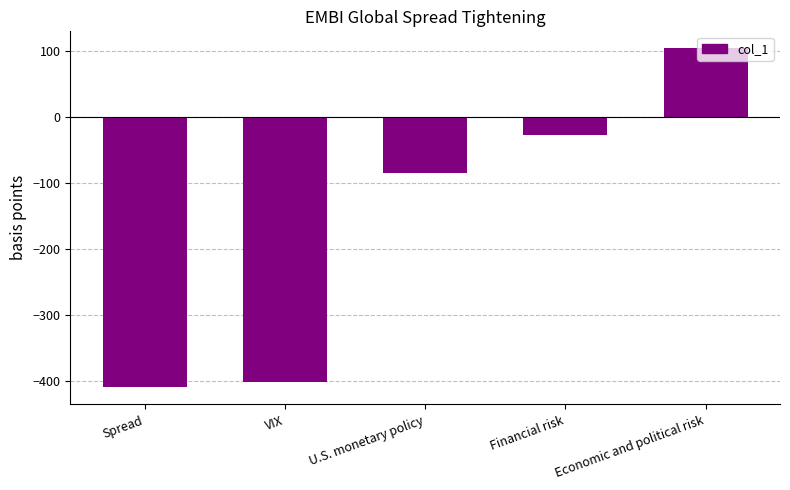

The value at VIX is -401. True or false?

True